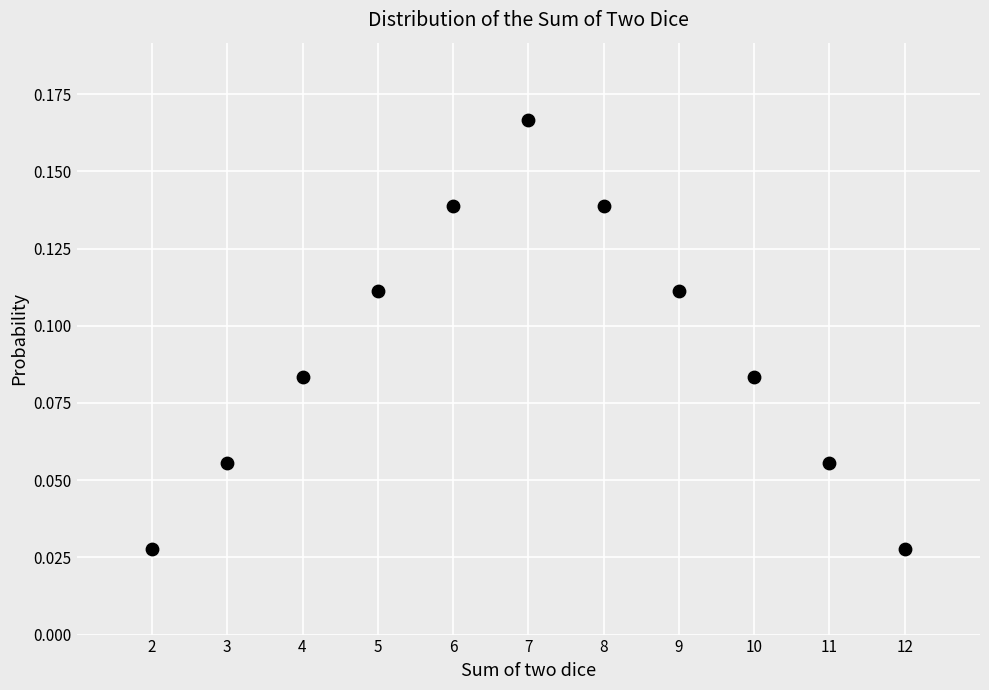

What is the average X value?

7.0